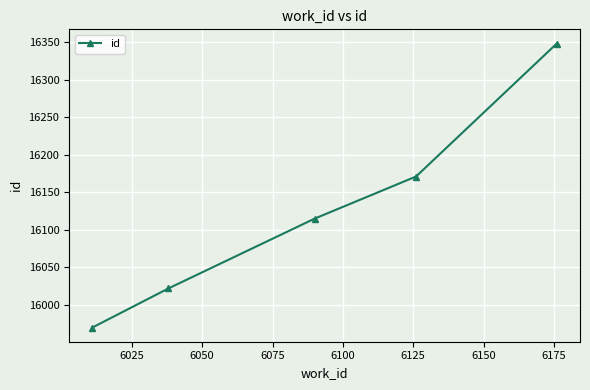

What is the value of the 5th point from the left?

16348